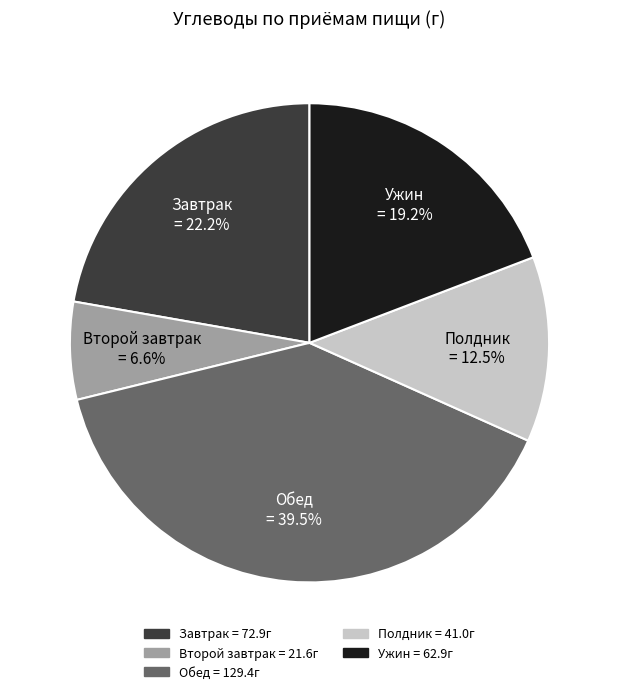

What portion of the pie excludes Обед?

60.5%